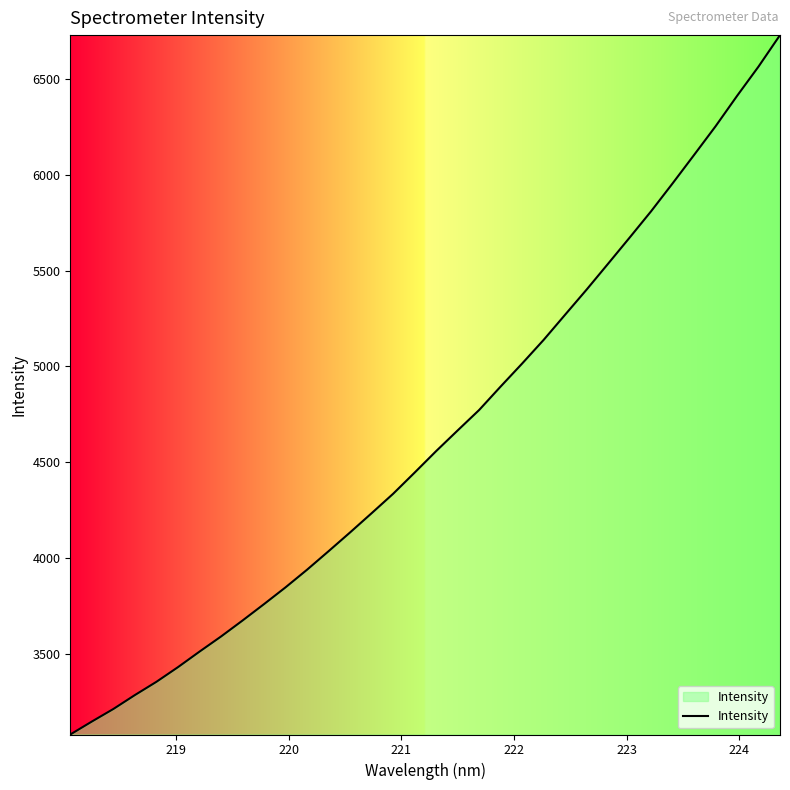

What is the minimum value shown in the chart?

3077.1